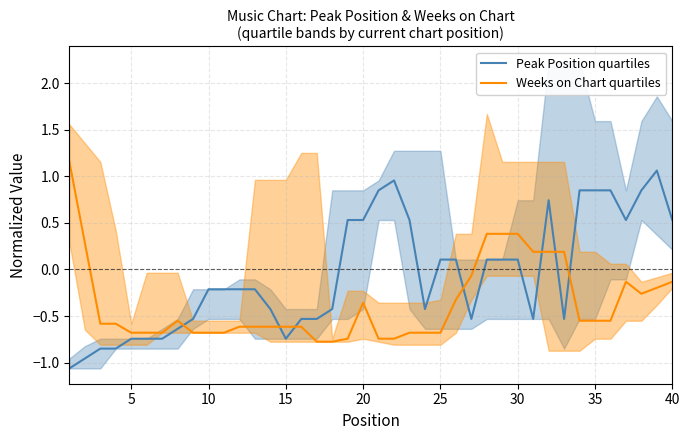

Does the chart have visible grid lines?

Yes